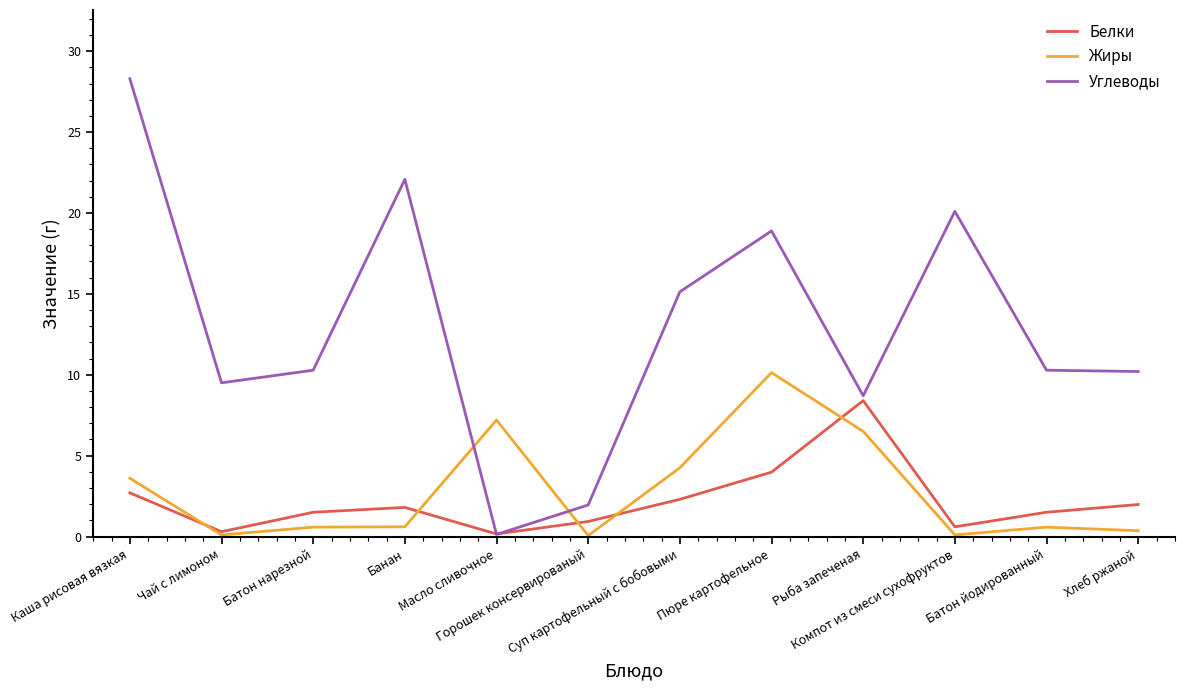

How many lines are shown in the chart?

3